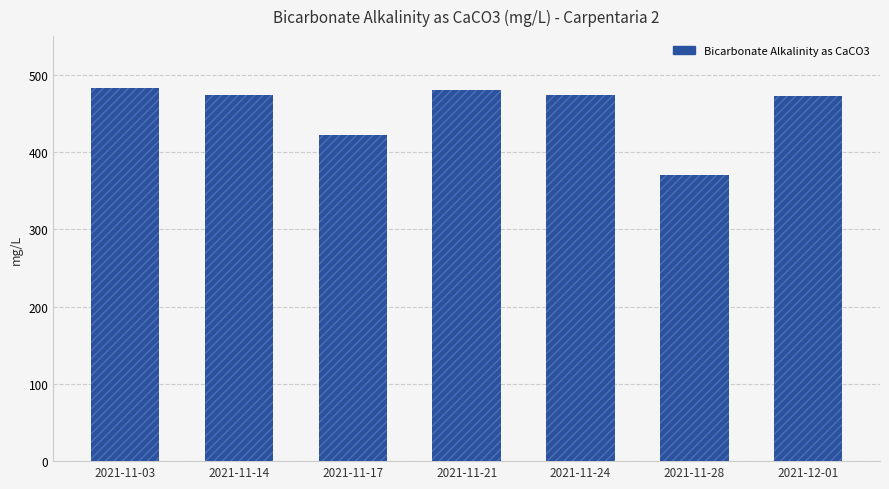

True or false: the data shows 480 at 2021-11-21.

True